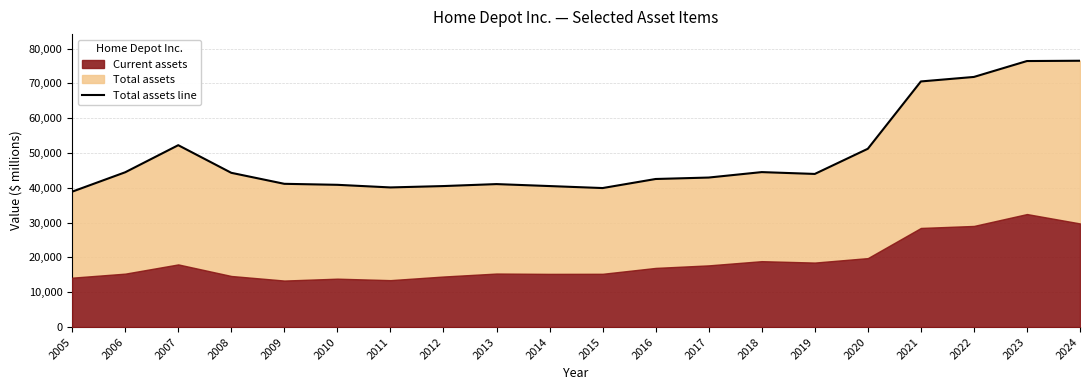

What is the sum of the values at 2009 and 2024?

117694